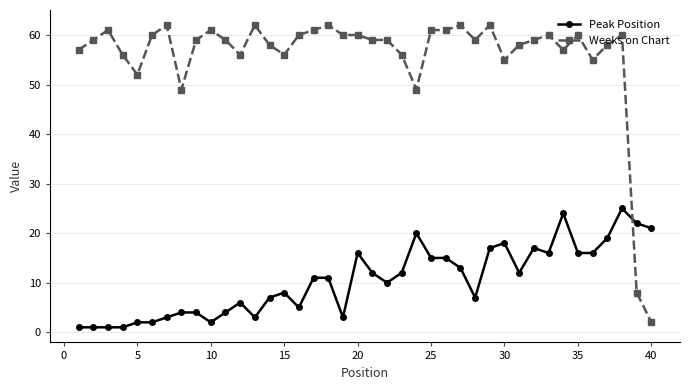

At how many categories does at least one series exceed 48?

38